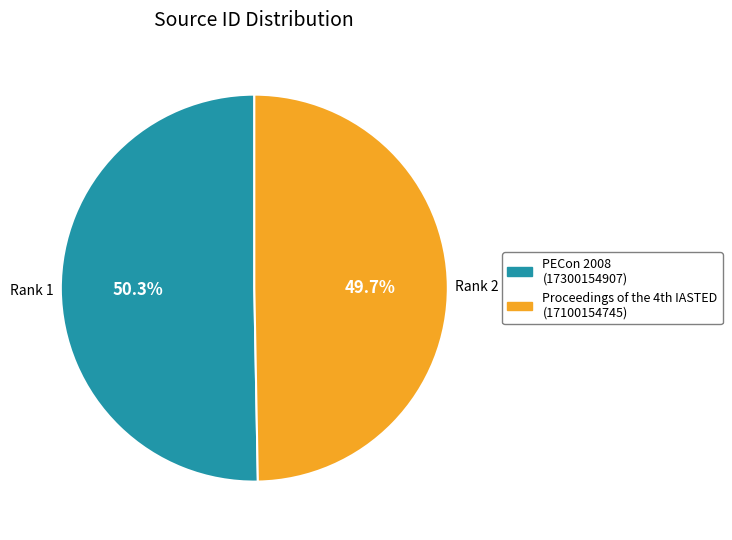

Which slice is the largest?

PECon 2008